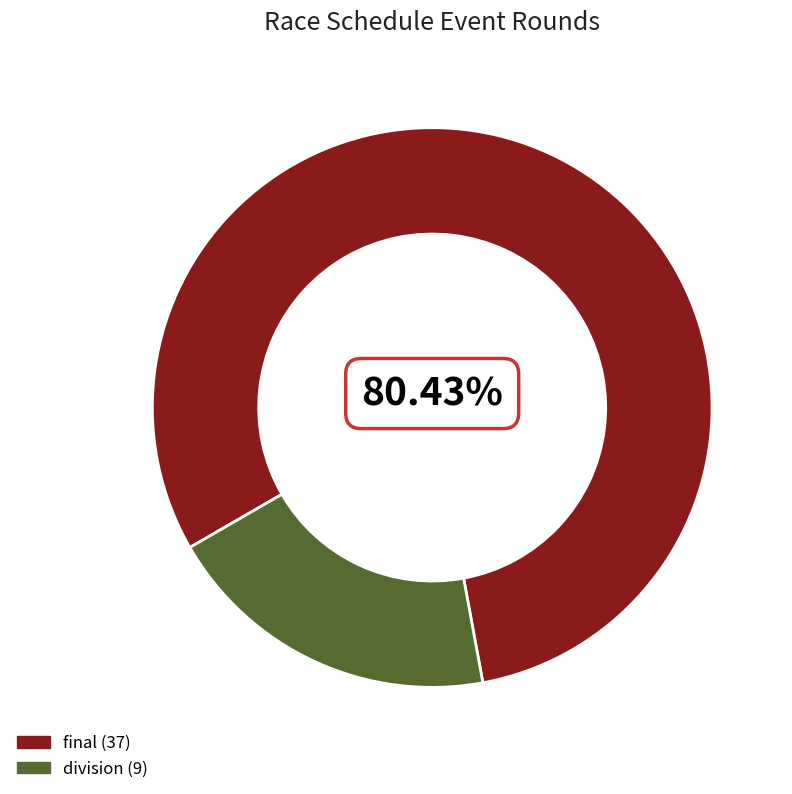

The division slice represents 20% of the pie. True or false?

True